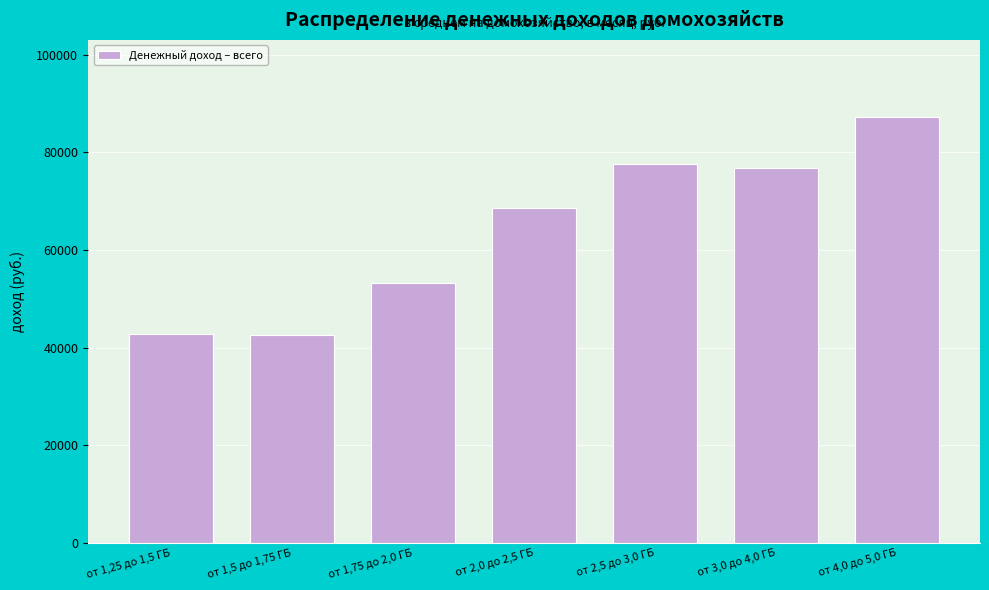

At which category does the chart reach its peak across all series?

от 4,0 до 5,0 ГБ